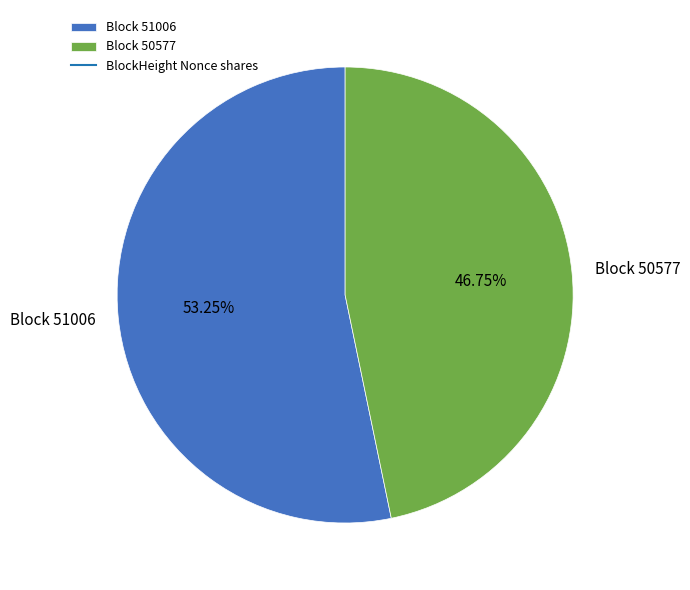

Which has a higher value, Block 51006 or Block 50577?

Block 51006